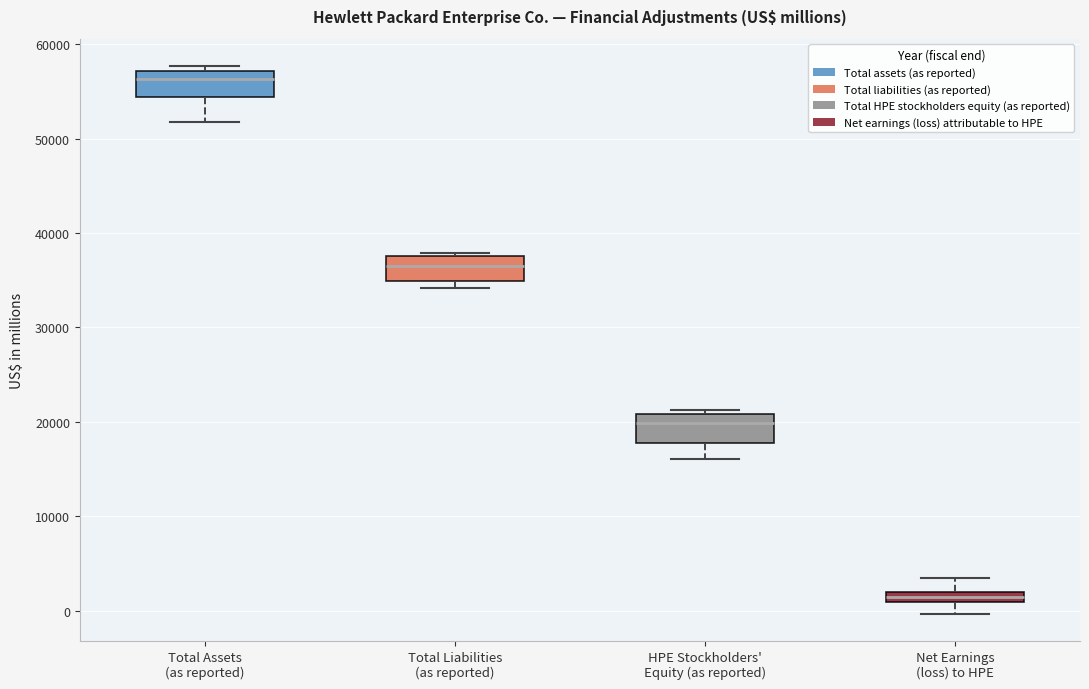

Where is the lower edge of the box for HPE Stockholders' Equity (as reported) on the y-axis? The values are not printed on the chart, so give them approximately, as read against the axis.

18000